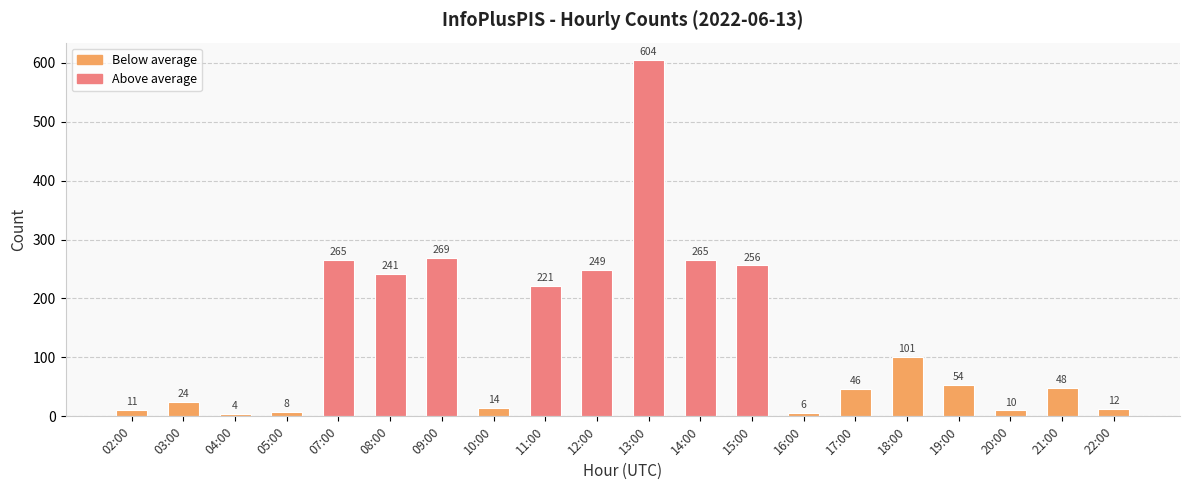

What is the label of the 20th bar from the left?

22:00